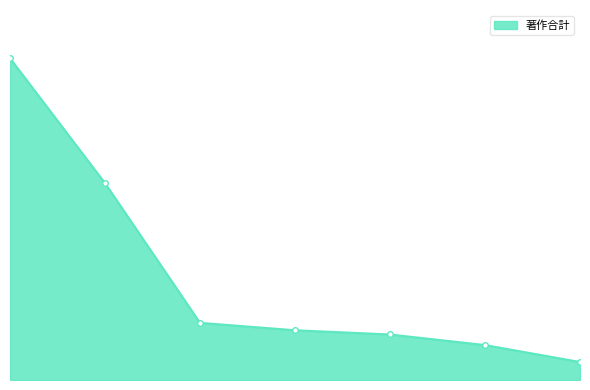

Does the chart have visible grid lines?

No